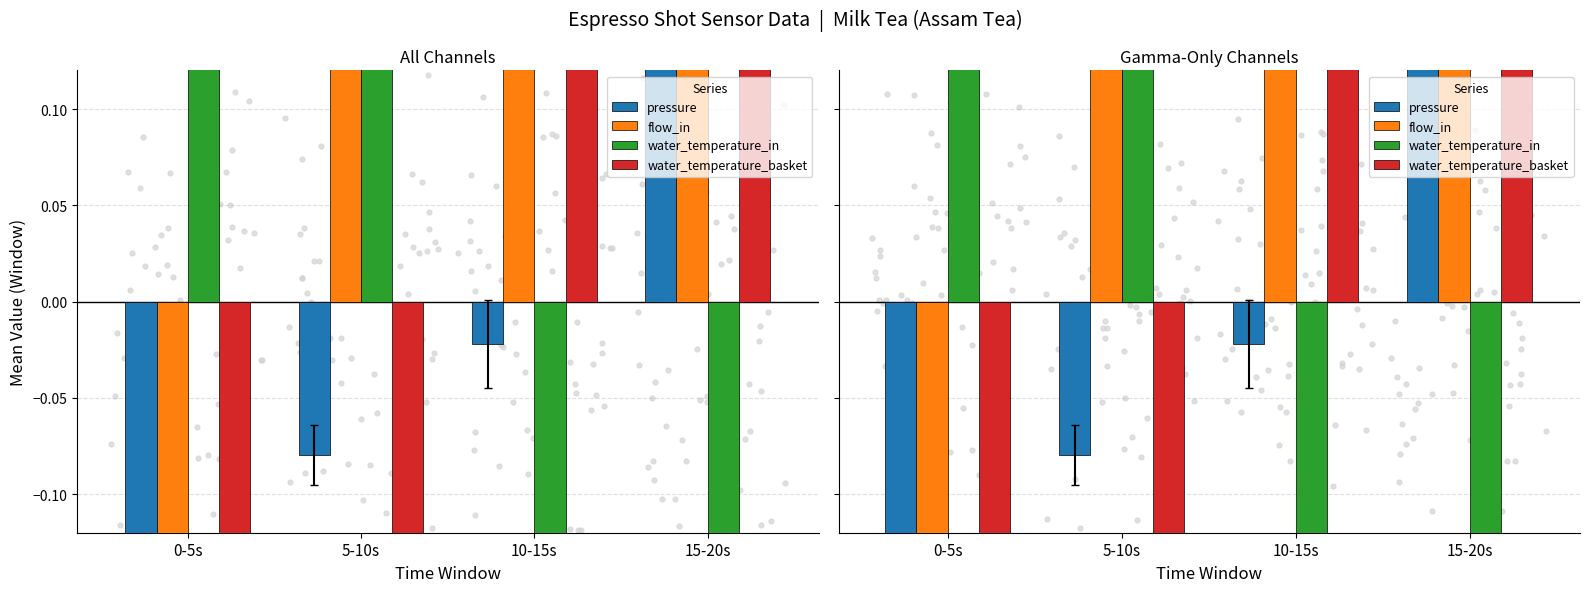

Which series reaches the minimum Y coordinate?

water_temperature_in